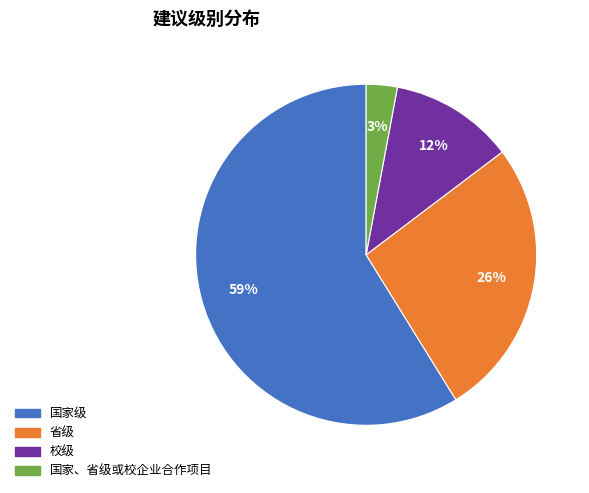

To the nearest percent, what is the difference between the largest and smallest slice percentages?

56%